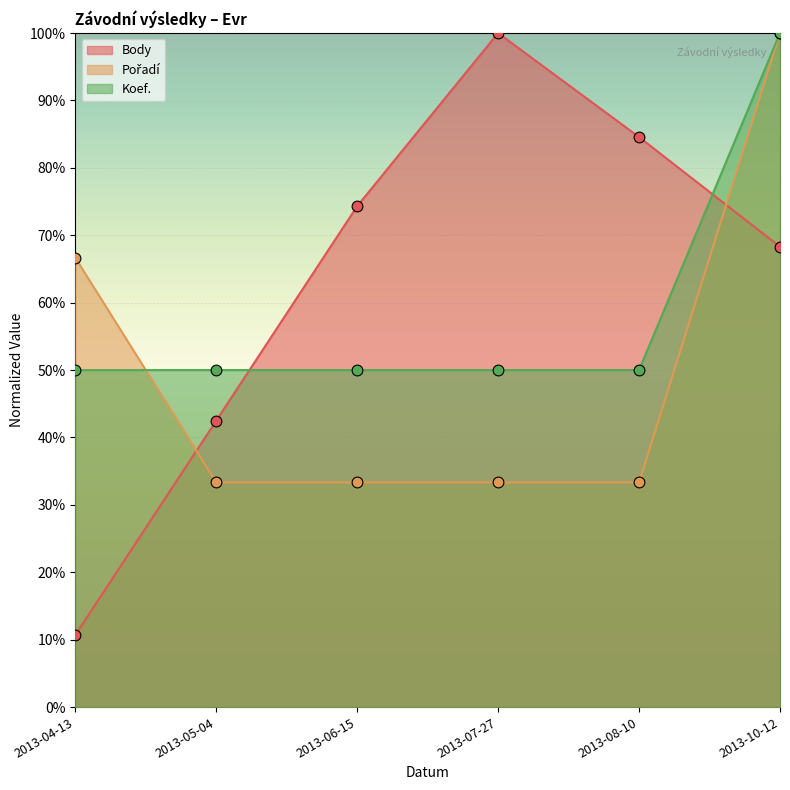

Which series has the largest total across all categories?

Body